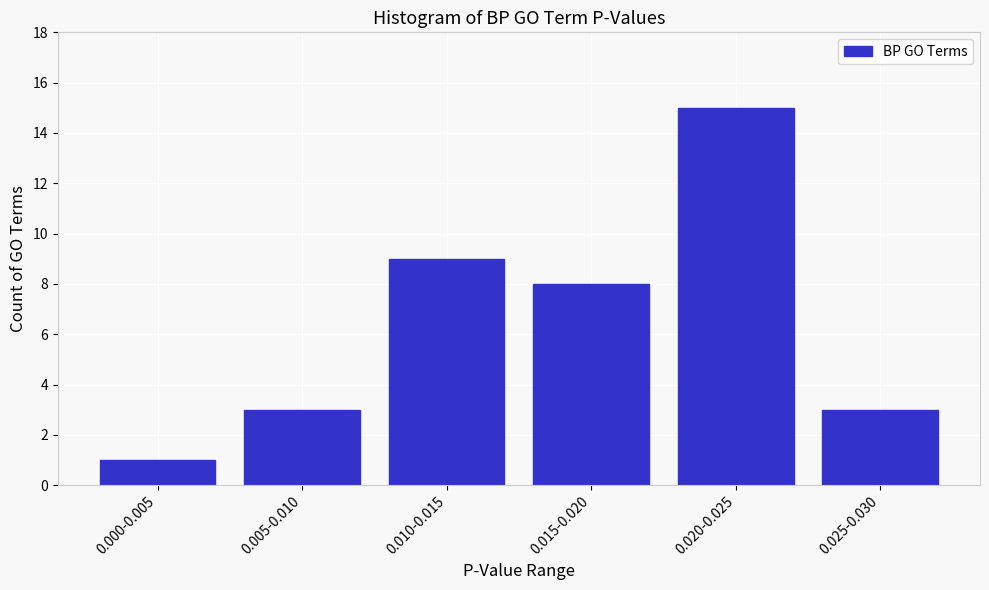

Reading left to right, extract all data points from this chart.

0.000-0.005=1	0.005-0.010=3	0.010-0.015=9	0.015-0.020=8	0.020-0.025=15	0.025-0.030=3